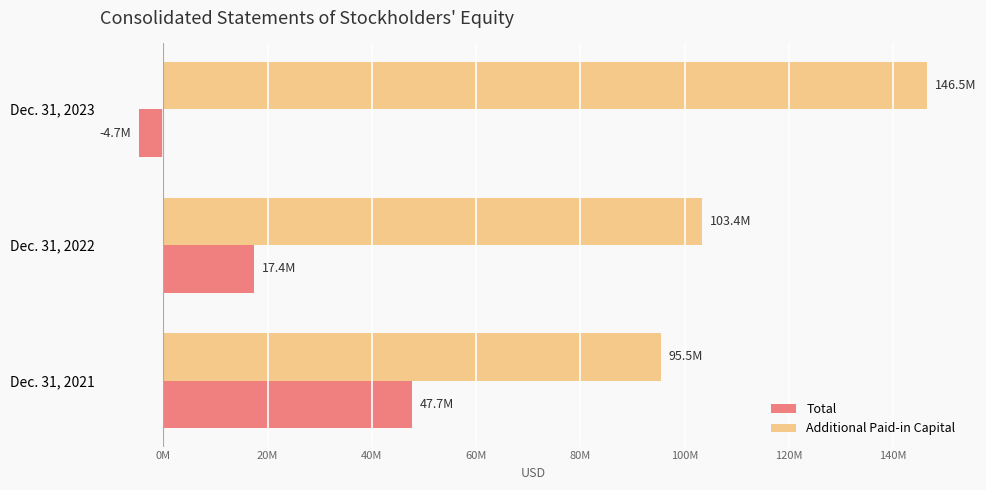

What are all the series names shown in the legend?

Total, Additional Paid-in Capital